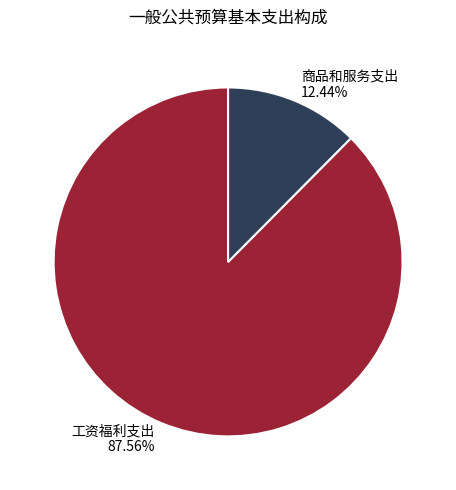

To the nearest percent, what portion does 工资福利支出 represent?

88%